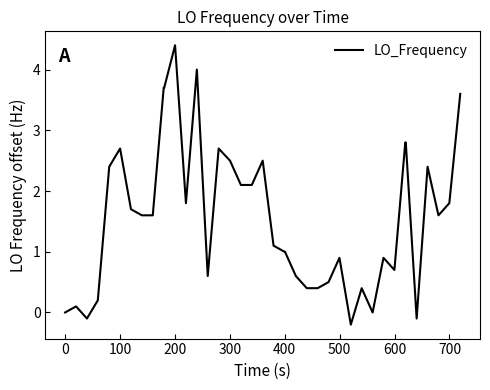

What is the sum of all values?

62.9